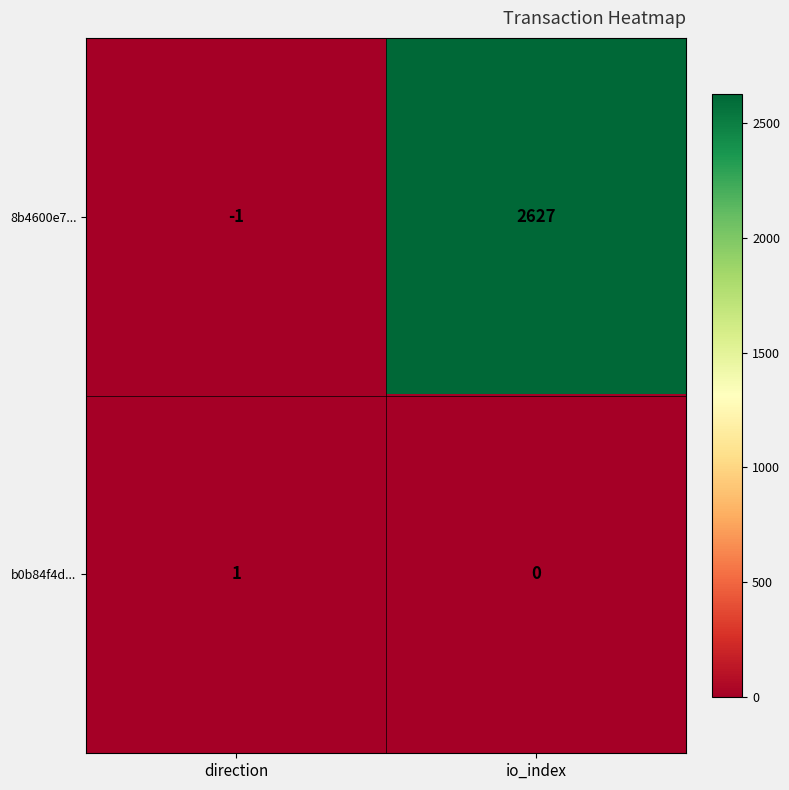

Reading right to left, transcribe all the data shown in this chart.

8b4600e7...: io_index=2627	direction=-1
b0b84f4d...: io_index=0	direction=1